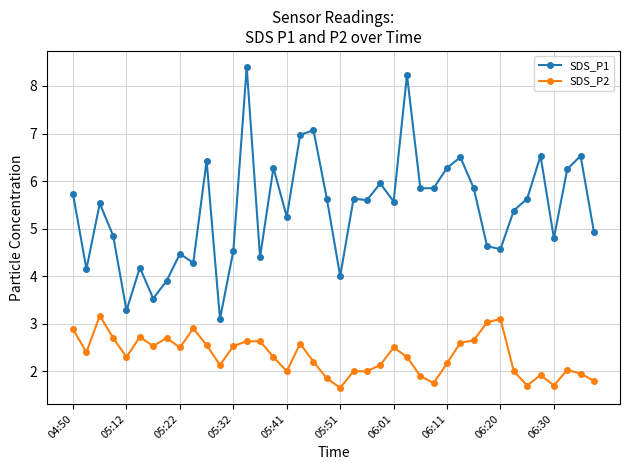

Rank the series by their maximum value, from lowest to highest.

SDS_P2, SDS_P1